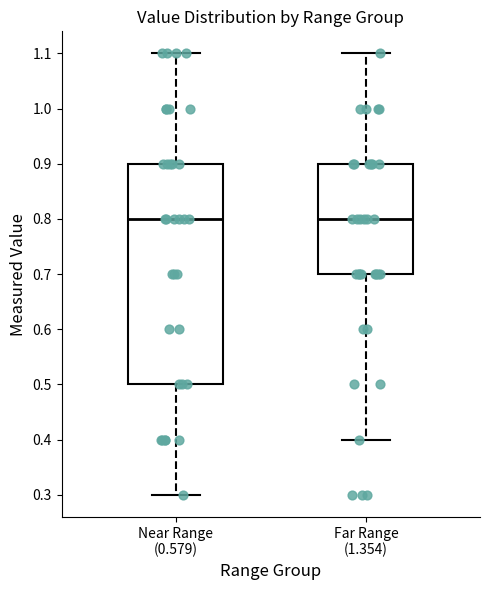

Which box is the tallest, from its lower edge to its upper edge?

Near Range (0.579)